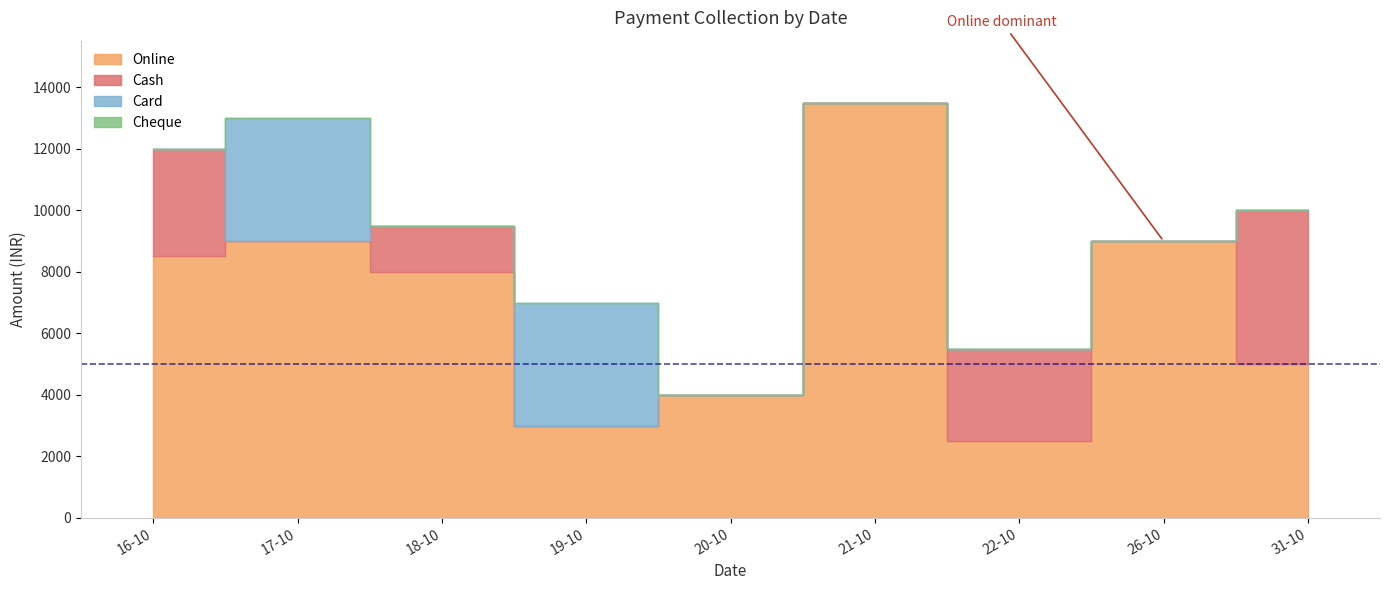

What is the label of the 3rd point from the right?

22-10